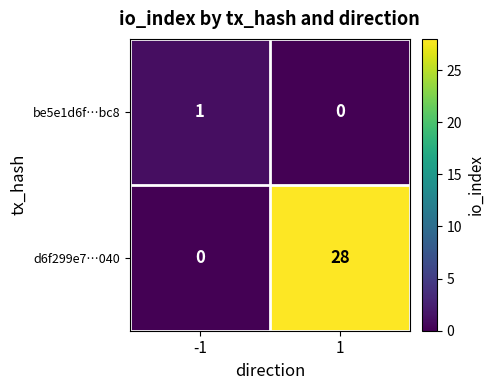

What is the difference between the d6f299e7…040 values at -1 and 1?

28